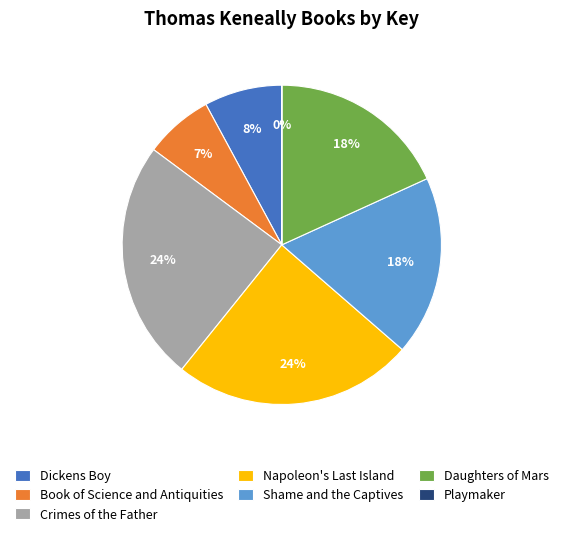

To the nearest percent, what is the difference between the largest and smallest slice percentages?

24%